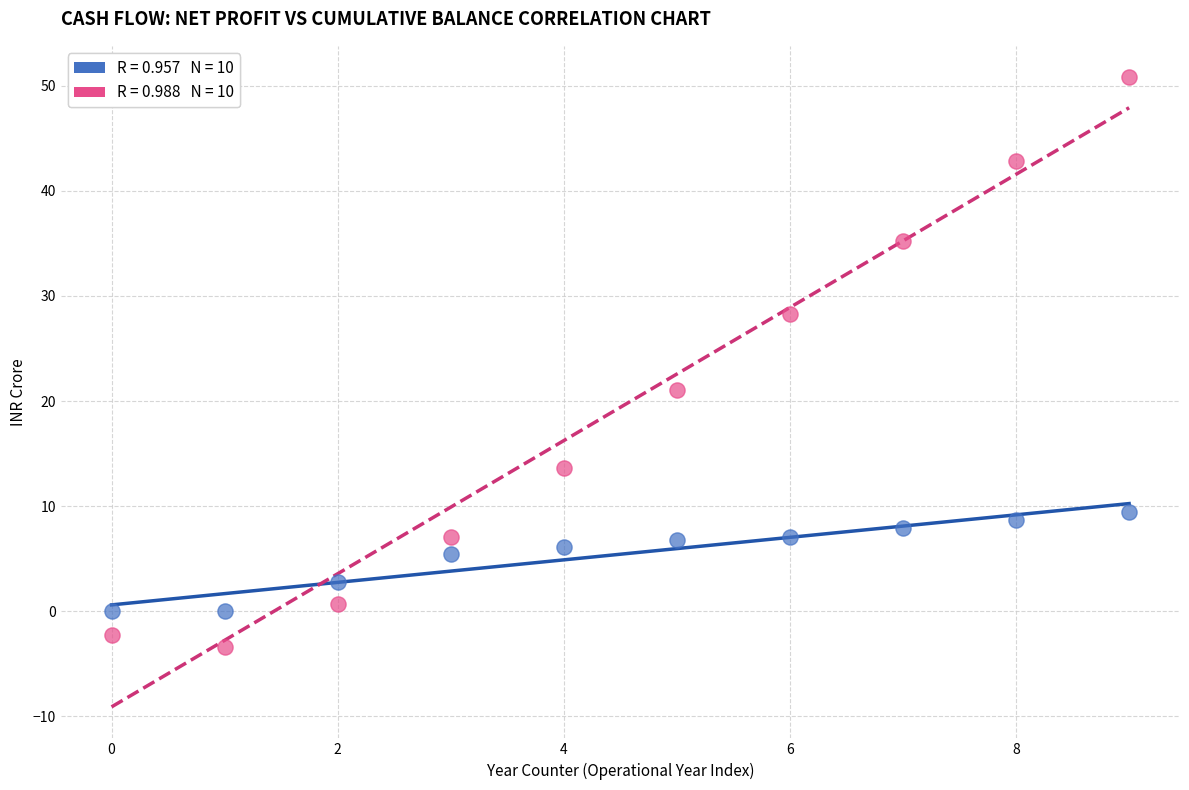

Across all data points, what is the range of Y values (max minus min)?

54.3